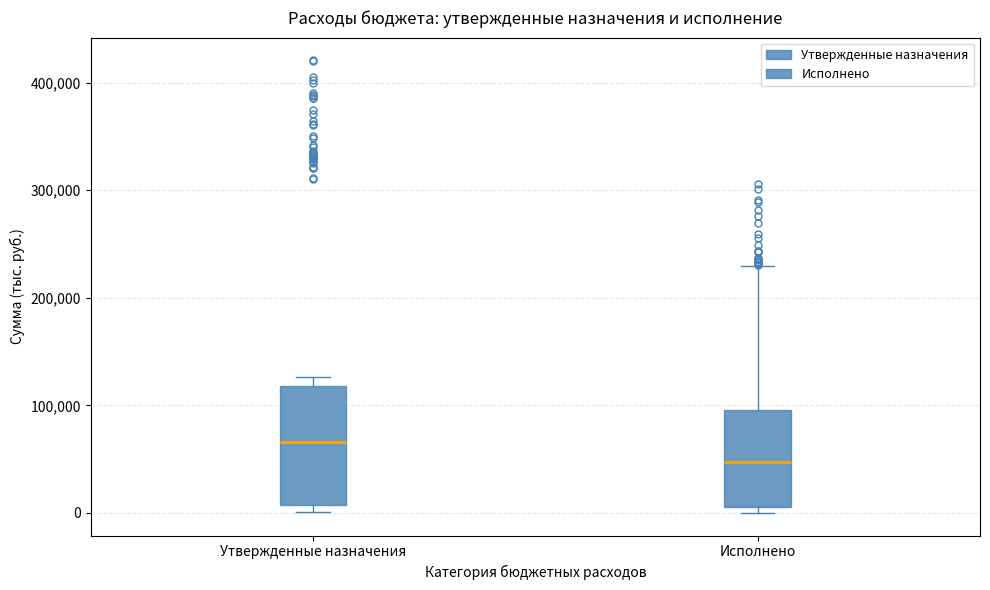

Where does the upper whisker of the box for Исполнено end on the y-axis? The values are not printed on the chart, so give them approximately, as read against the axis.

230000